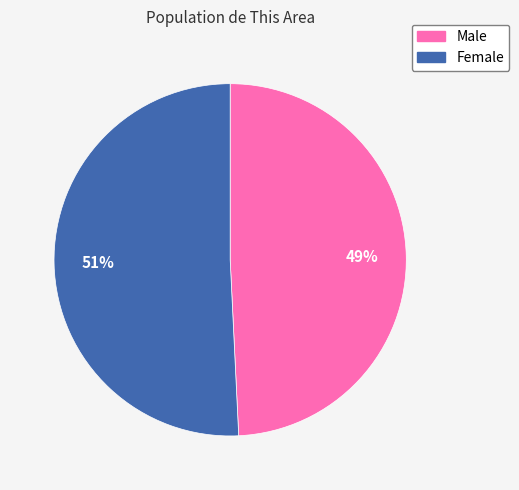

Approximately how many times larger is the value at Male compared to Female?

1.0